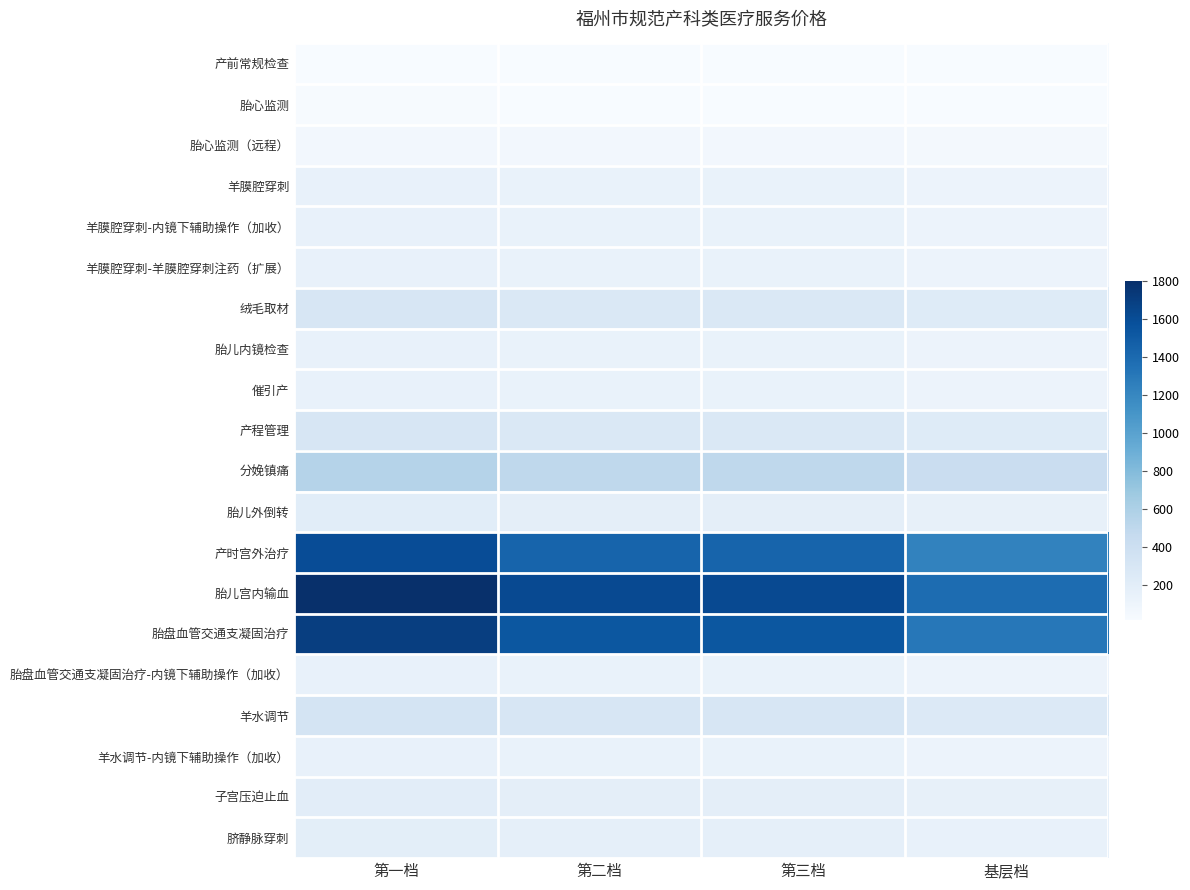

Which has a higher value, 第三档 or 基层档?

第三档